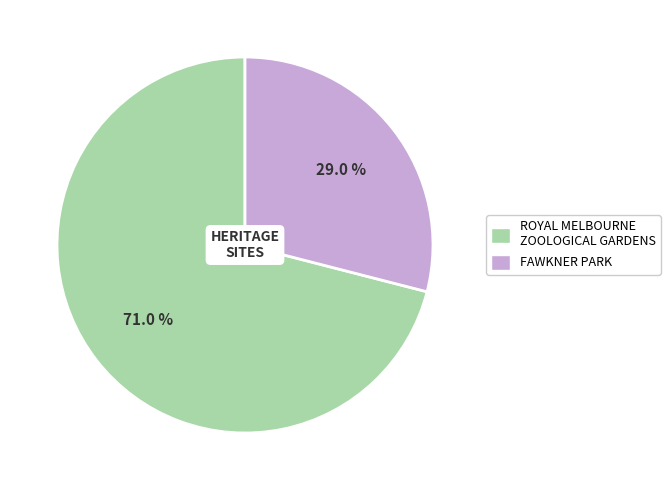

To the nearest percent, what portion does ROYAL MELBOURNE ZOOLOGICAL GARDENS represent?

71%